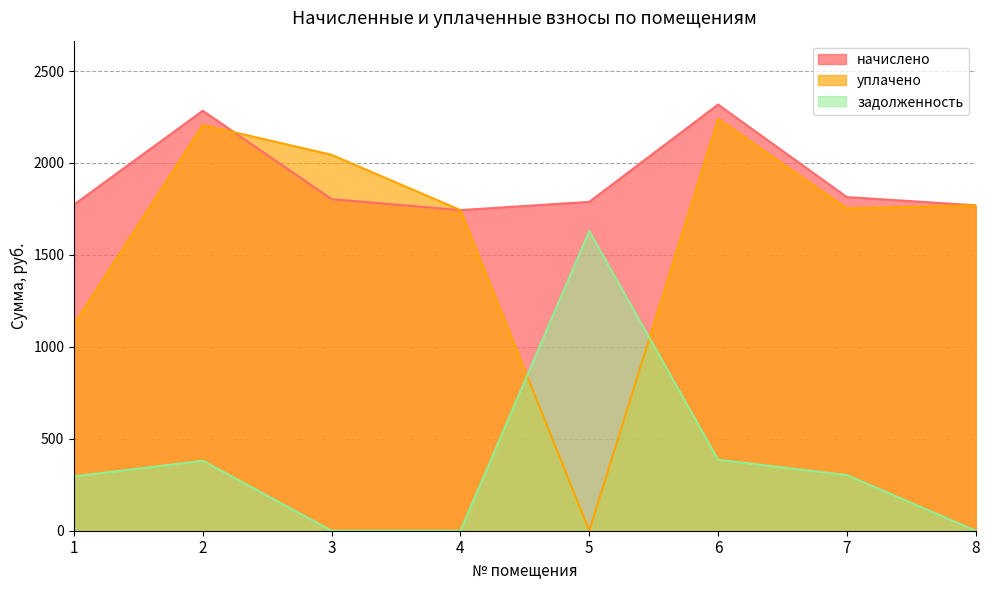

How many series are shown in this chart?

3